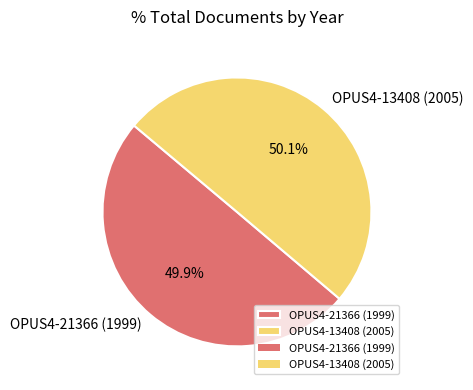

The OPUS4-21366 (1999) slice represents 50% of the pie. True or false?

True